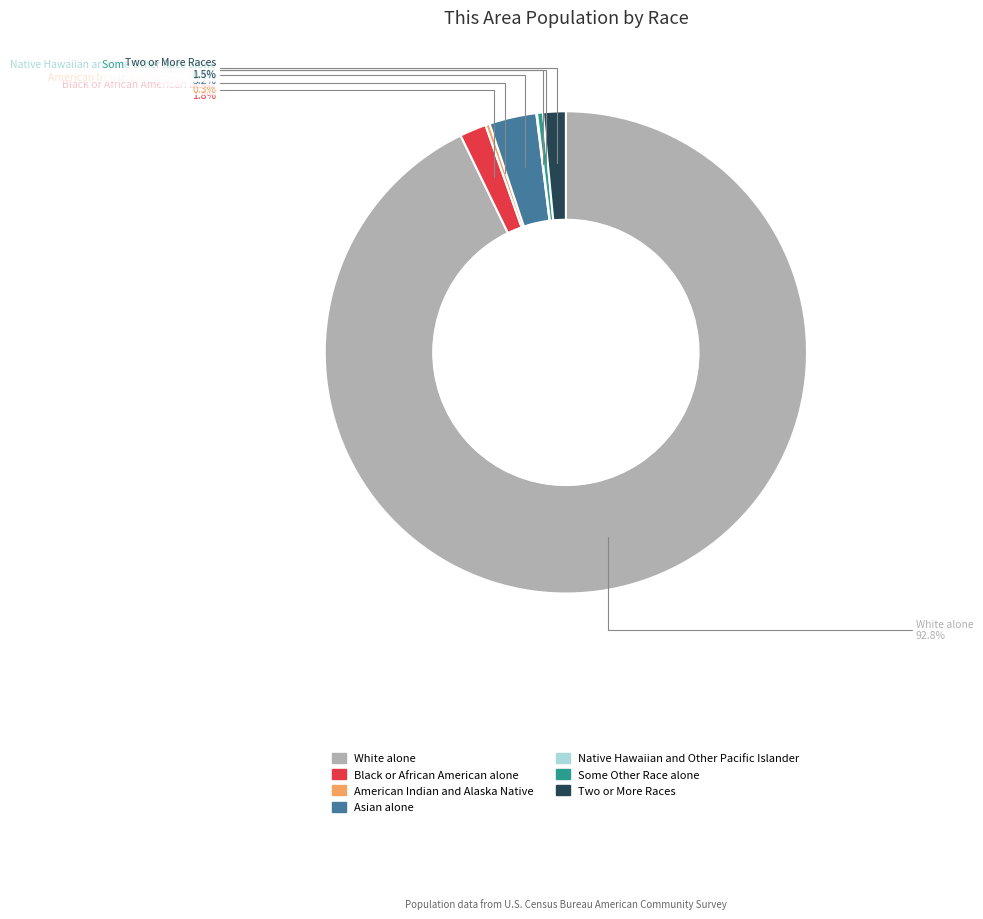

Is there a majority slice in this chart?

Yes